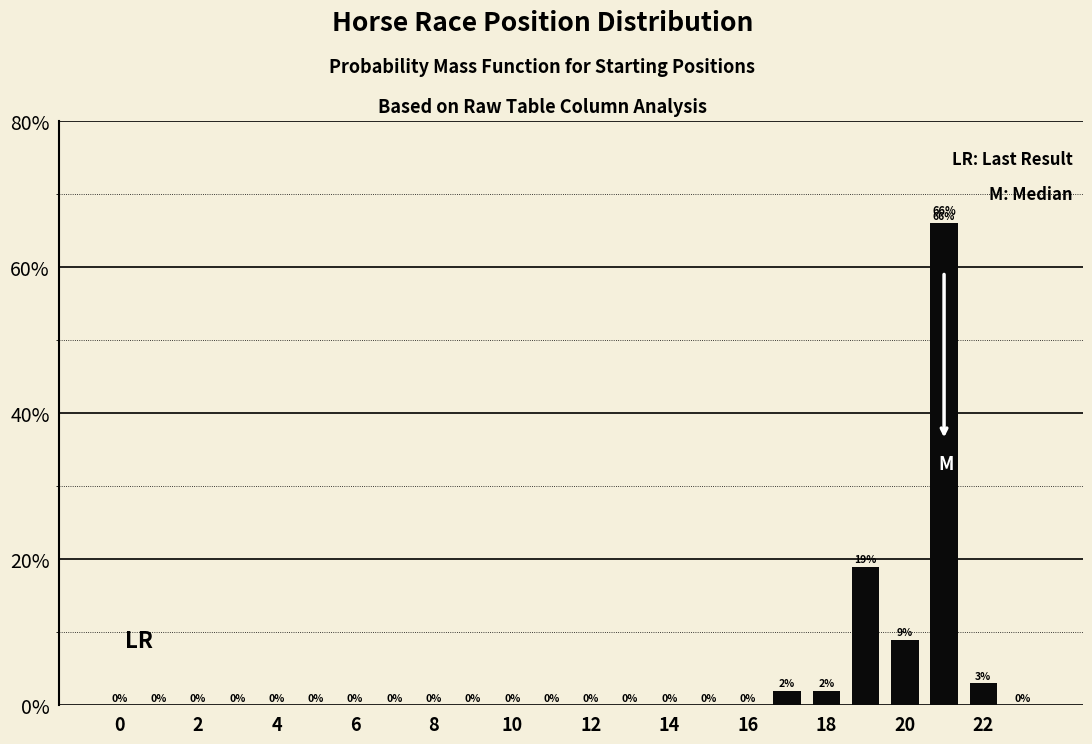

What is the sum of all values?

101